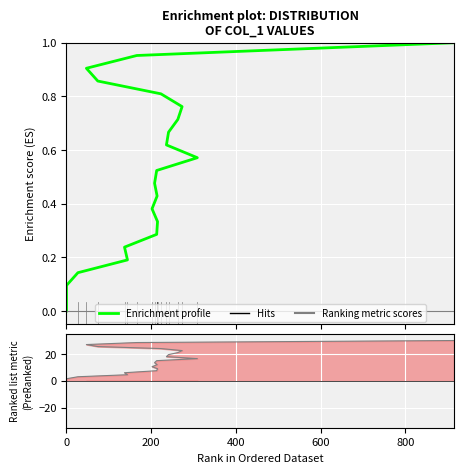

How many values in Ranking metric scores are above zero?

20